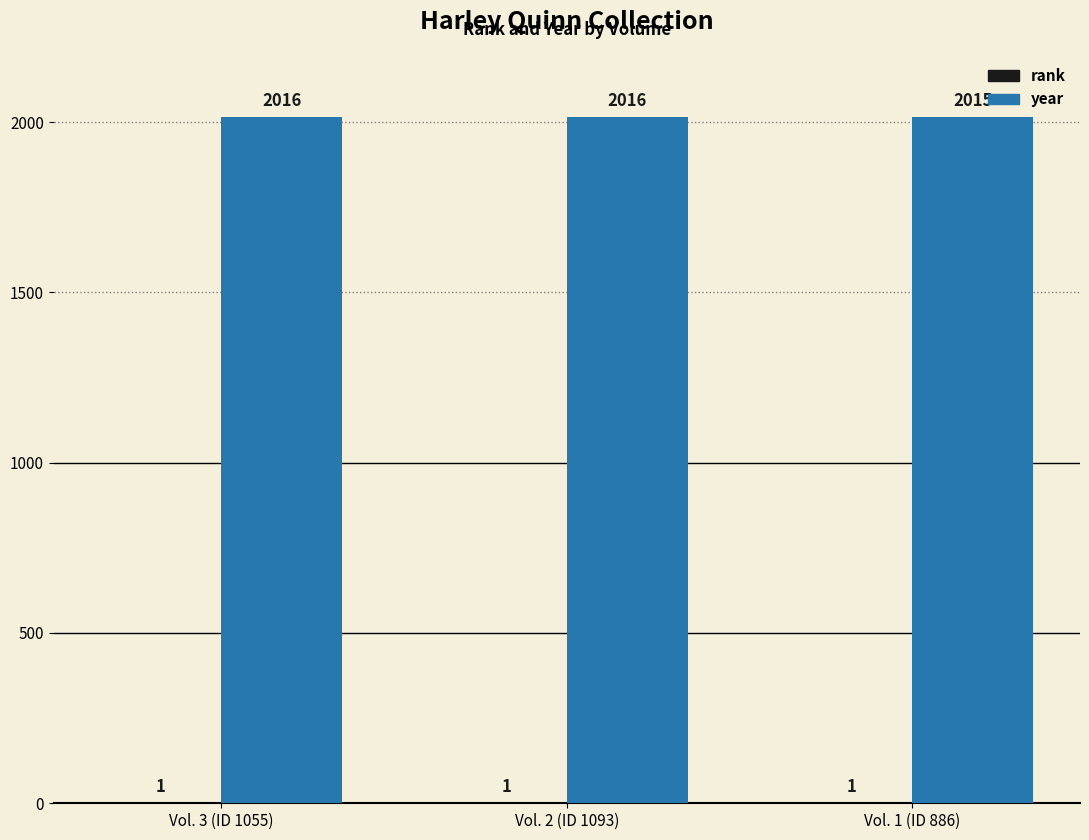

What is the sum of the year values at Vol. 2 (ID 1093) and Vol. 1 (ID 886)?

4031